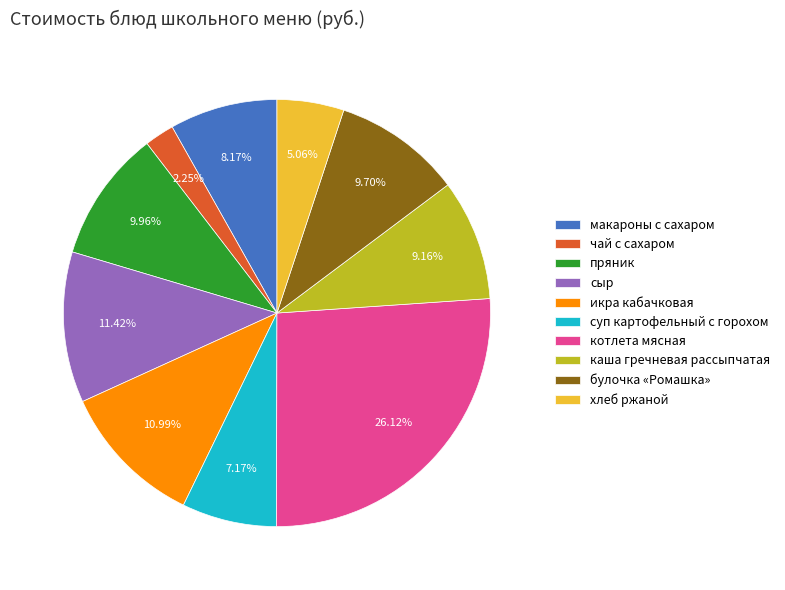

Count the number of slices in the pie.

10